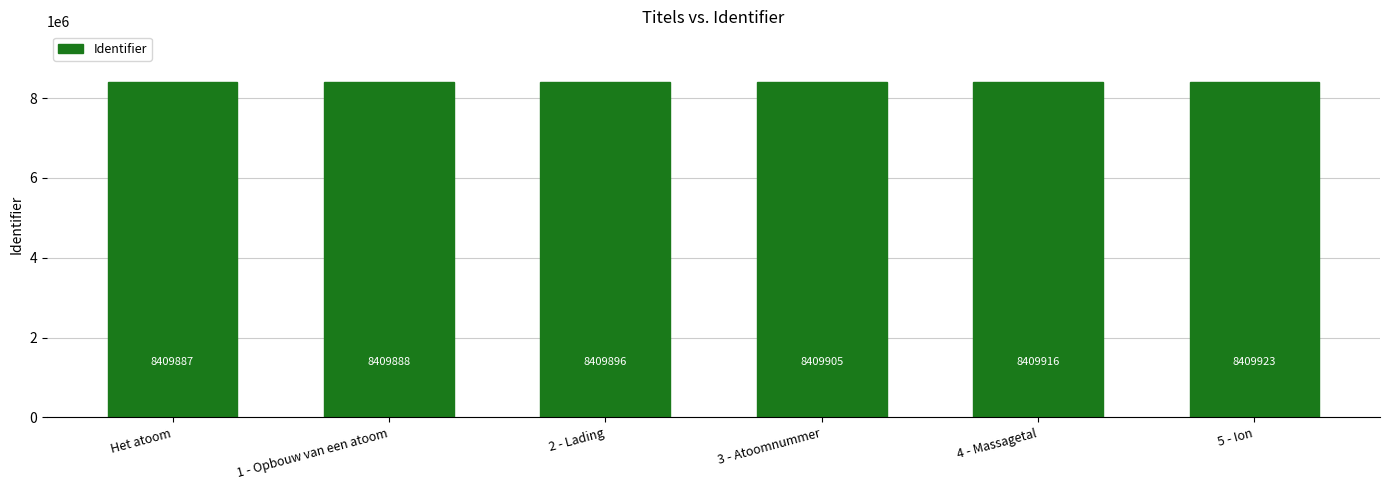

How many data points does each series have?

6